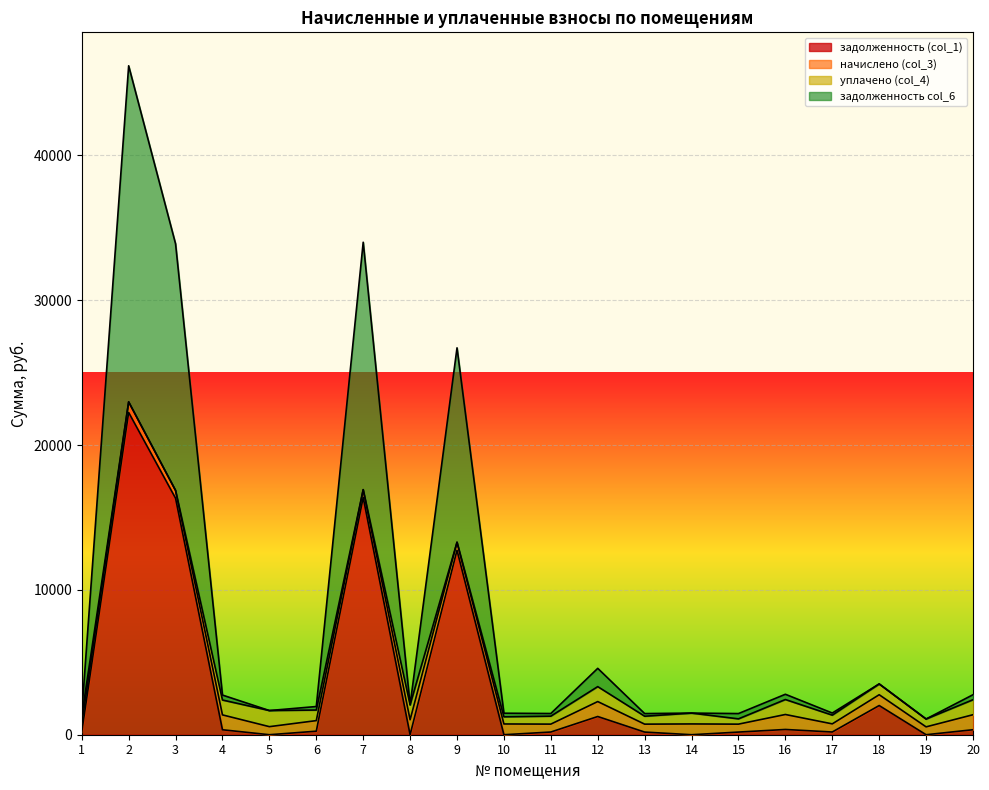

What is the approximate value of задолженность (col_1) at 13?

182.5